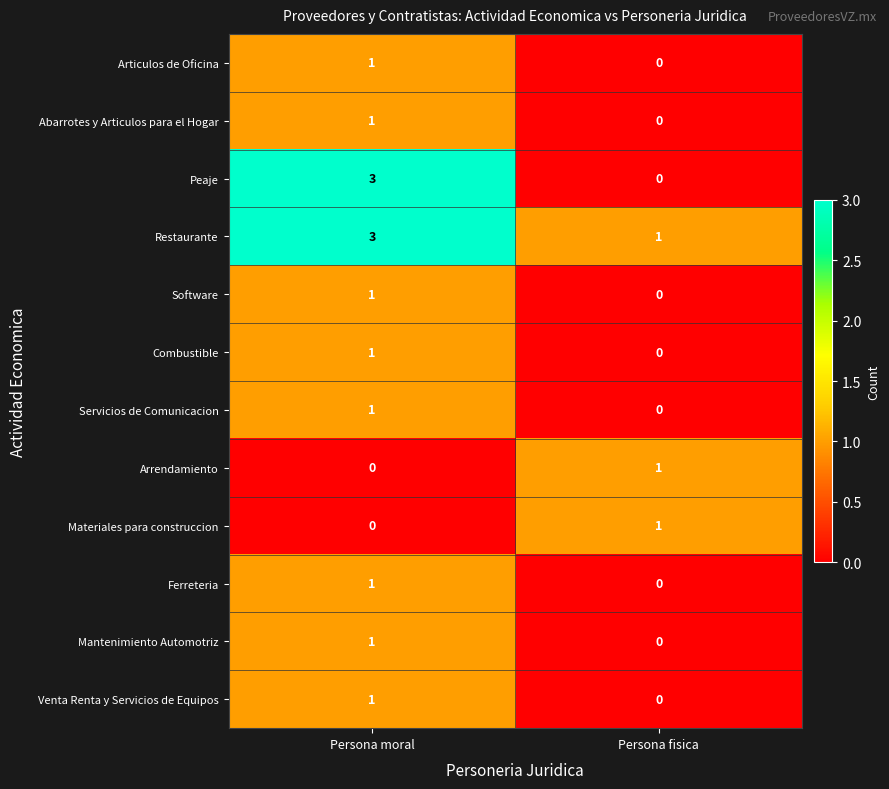

What is the sum of all Restaurante values?

4